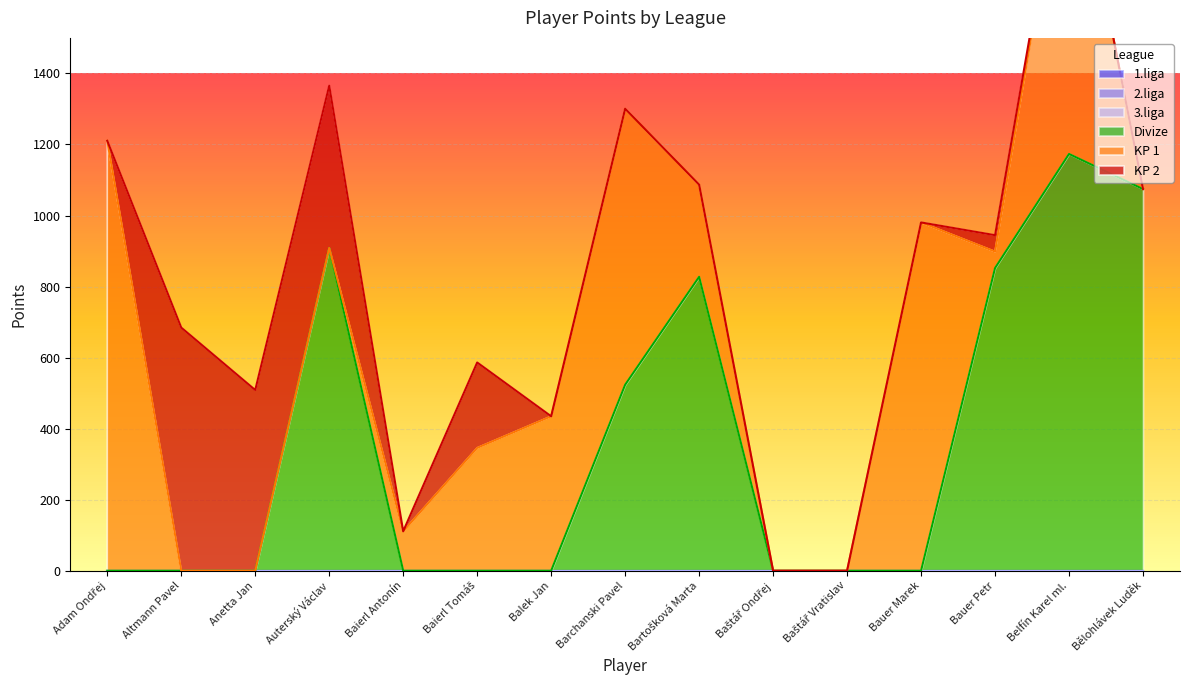

Reading left to right, what are all the values shown in this chart?

1.liga: Adam Ondřej=0.0	Altmann Pavel=0.0	Anetta Jan=0.0	Auterský Václav=0.0	Baierl Antonín=0.0	Baierl Tomáš=0.0	Balek Jan=0.0	Barchanski Pavel=0.0	Bartošková Marta=0.0	Baštář Ondřej=0.0	Baštář Vratislav=0.0	Bauer Marek=0.0	Bauer Petr=0.0	Belfín Karel ml.=0.0	Bělohlávek Luděk=0.0
2.liga: Adam Ondřej=0.0	Altmann Pavel=0.0	Anetta Jan=0.0	Auterský Václav=0.0	Baierl Antonín=0.0	Baierl Tomáš=0.0	Balek Jan=0.0	Barchanski Pavel=0.0	Bartošková Marta=0.0	Baštář Ondřej=0.0	Baštář Vratislav=0.0	Bauer Marek=0.0	Bauer Petr=0.0	Belfín Karel ml.=0.0	Bělohlávek Luděk=0.0
3.liga: Adam Ondřej=0.0	Altmann Pavel=0.0	Anetta Jan=0.0	Auterský Václav=0.0	Baierl Antonín=0.0	Baierl Tomáš=0.0	Balek Jan=0.0	Barchanski Pavel=0.0	Bartošková Marta=0.0	Baštář Ondřej=0.0	Baštář Vratislav=0.0	Bauer Marek=0.0	Bauer Petr=0.0	Belfín Karel ml.=0.0	Bělohlávek Luděk=0.0
Divize: Adam Ondřej=0.0	Altmann Pavel=0.0	Anetta Jan=0.0	Auterský Václav=908.6	Baierl Antonín=0.0	Baierl Tomáš=0.0	Balek Jan=0.0	Barchanski Pavel=523.6	Bartošková Marta=827.5	Baštář Ondřej=0.0	Baštář Vratislav=0.0	Bauer Marek=0.0	Bauer Petr=852.1	Belfín Karel ml.=1173.2	Bělohlávek Luděk=1074.5
KP 1: Adam Ondřej=1210.3	Altmann Pavel=0.0	Anetta Jan=0.0	Auterský Václav=0.0	Baierl Antonín=111.0	Baierl Tomáš=345.8	Balek Jan=434.8	Barchanski Pavel=777.0	Bartošková Marta=259.4	Baštář Ondřej=0.0	Baštář Vratislav=0.0	Bauer Marek=980.5	Bauer Petr=46.2	Belfín Karel ml.=962.0	Bělohlávek Luděk=0.0
KP 2: Adam Ondřej=0.0	Altmann Pavel=684.5	Anetta Jan=508.8	Auterský Václav=456.9	Baierl Antonín=0.0	Baierl Tomáš=240.5	Balek Jan=0.0	Barchanski Pavel=0.0	Bartošková Marta=0.0	Baštář Ondřej=0.0	Baštář Vratislav=0.0	Bauer Marek=0.0	Bauer Petr=46.2	Belfín Karel ml.=0.0	Bělohlávek Luděk=0.0